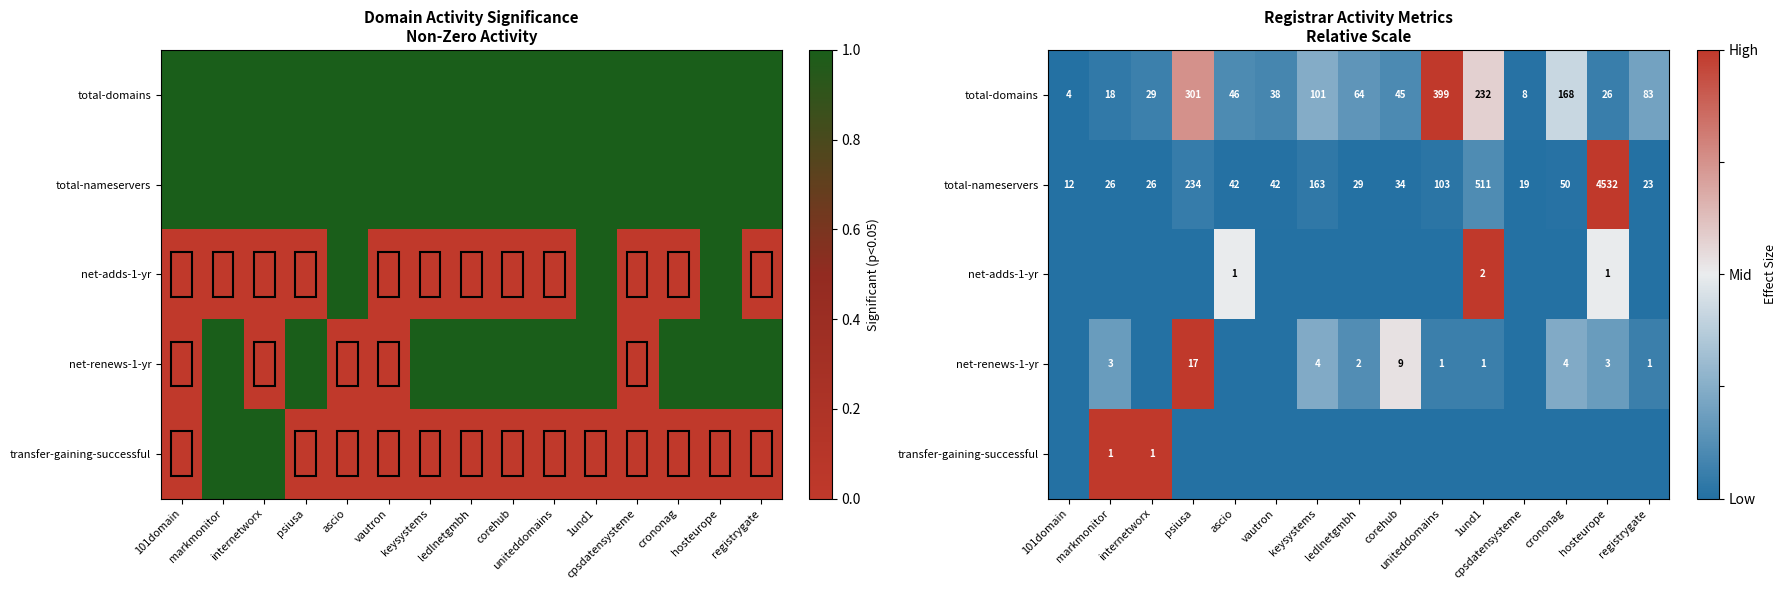

List the labels in order of total-domains value, smallest first.

101domain, cpsdatensysteme, markmonitor, hosteurope, internetworx, vautron, corehub, ascio, ledlnetgmbh, registrygate, keysystems, crononag, 1und1, psiusa, uniteddomains